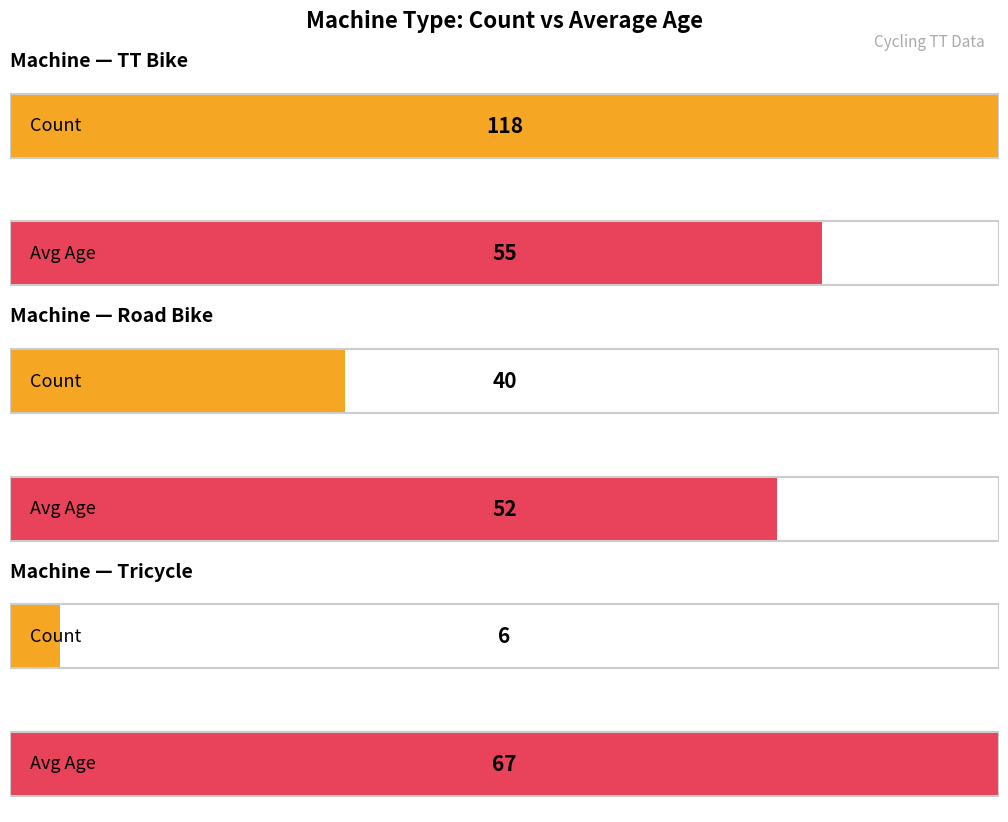

Which category has the lowest value across all series?

Tricycle